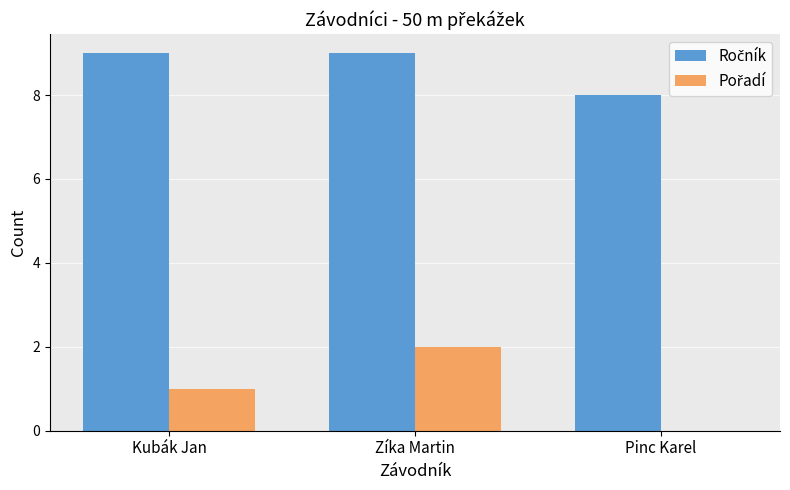

At which category is the sum across all series the highest?

Zíka Martin